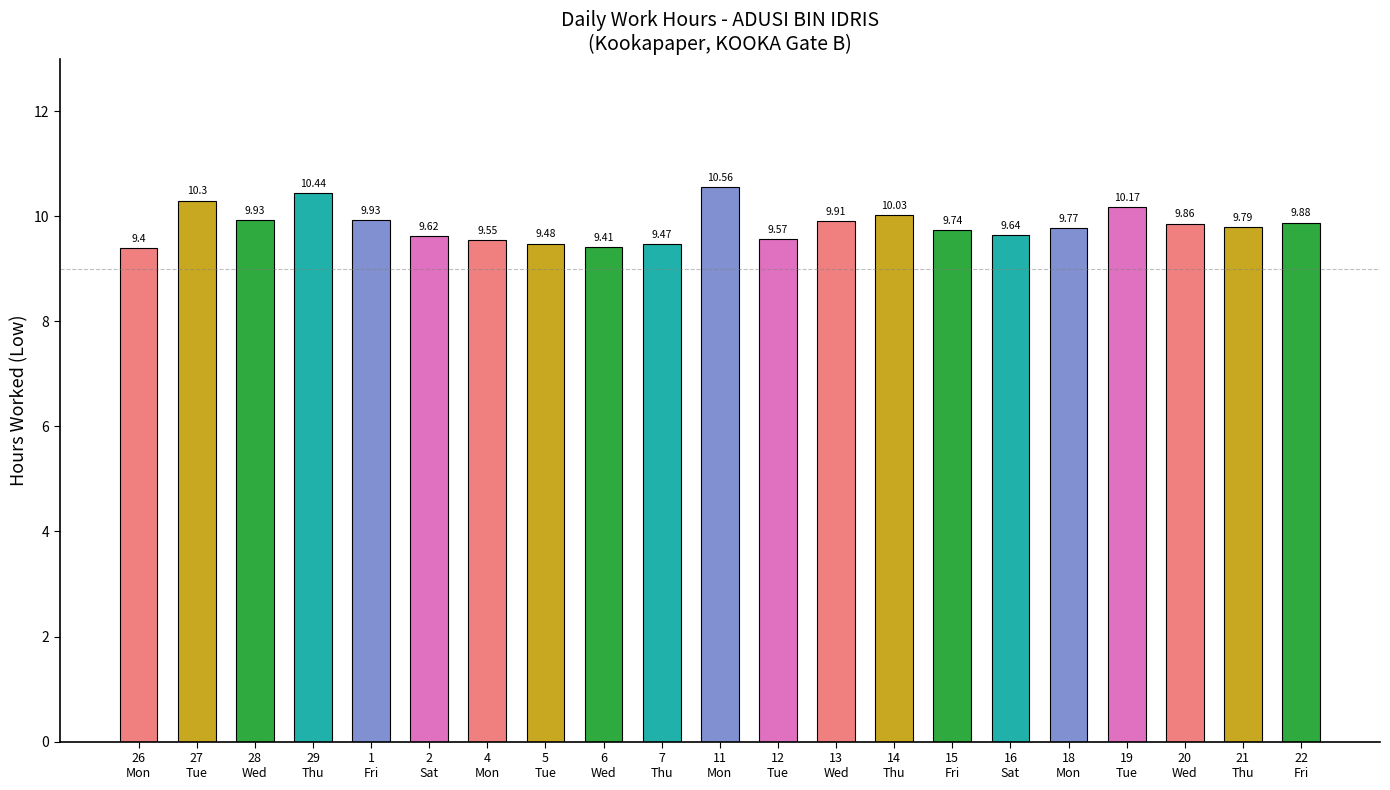

The value at 21
Thu is 9.8. True or false?

True